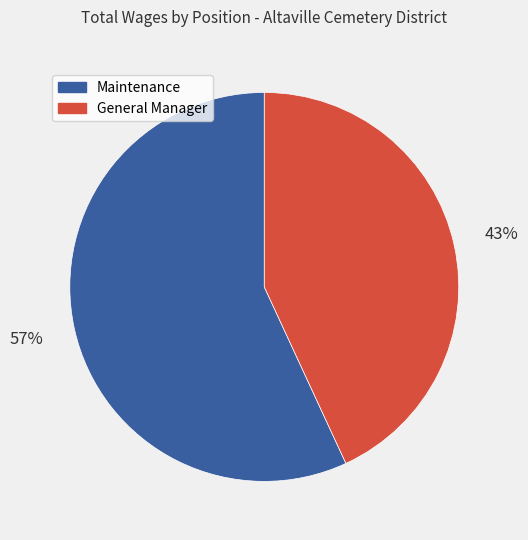

Is there any slice that represents more than half of the pie?

Yes